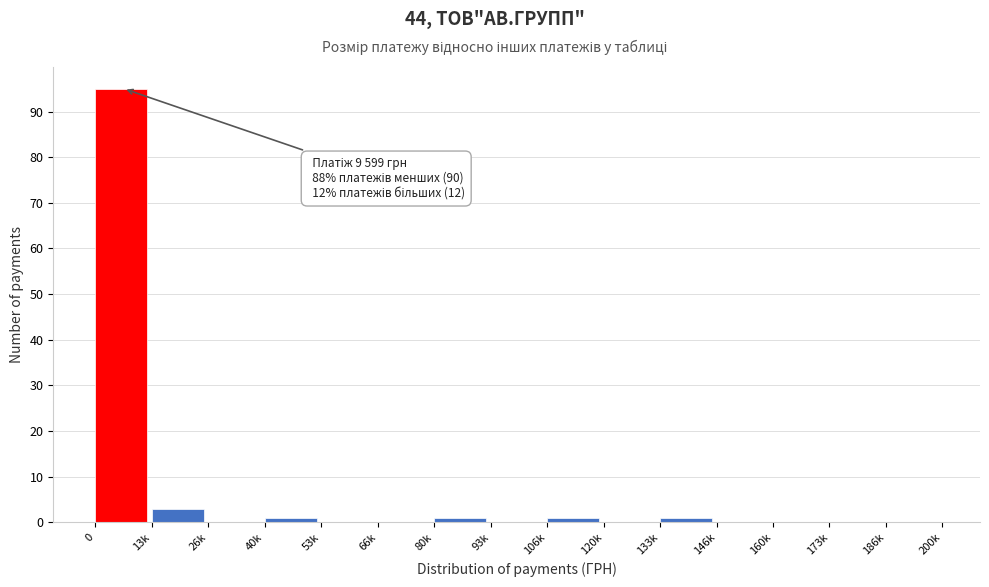

Reading right to left, list all the values displayed in this chart.

186k=0	173k=0	160k=0	146k=0	133k=1	120k=0	106k=1	93k=0	80k=1	66k=0	53k=0	40k=1	26k=0	13k=3	0=95